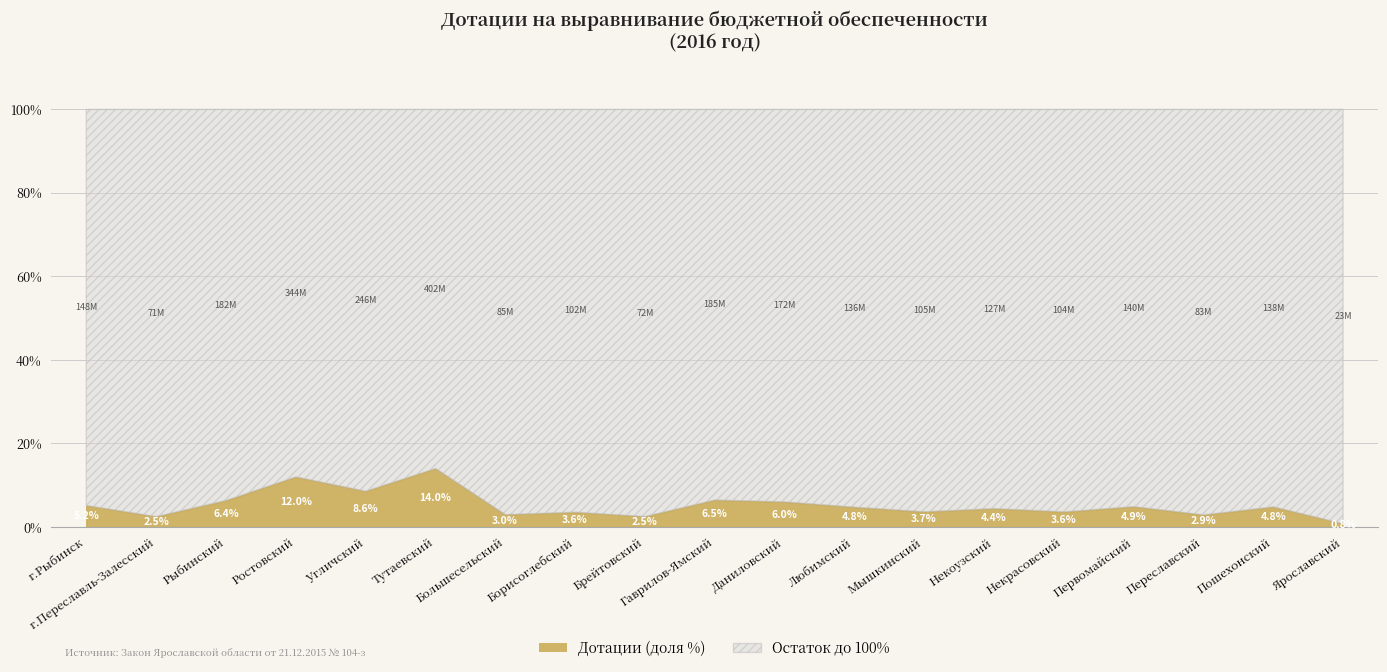

Rank the categories by value from lowest to highest.

Ярославский, г.Переславль-Залесский, Брейтовский, Переславский, Большесельский, Борисоглебский, Некрасовский, Мышкинский, Некоузский, Любимский, Пошехонский, Первомайский, г.Рыбинск, Даниловский, Рыбинский, Гаврилов-Ямский, Угличский, Ростовский, Тутаевский